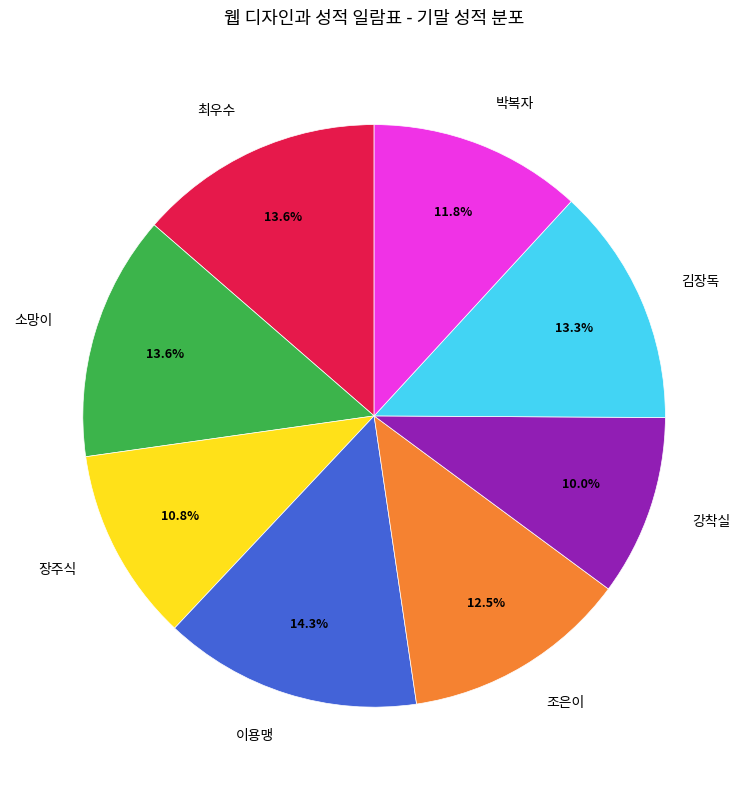

To the nearest percent, what is the difference between the 김장독 and 강착실 slice percentages?

3%